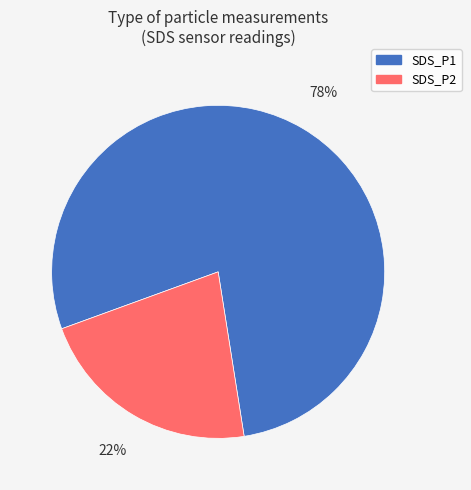

The SDS_P2 slice represents 33% of the pie. True or false?

False